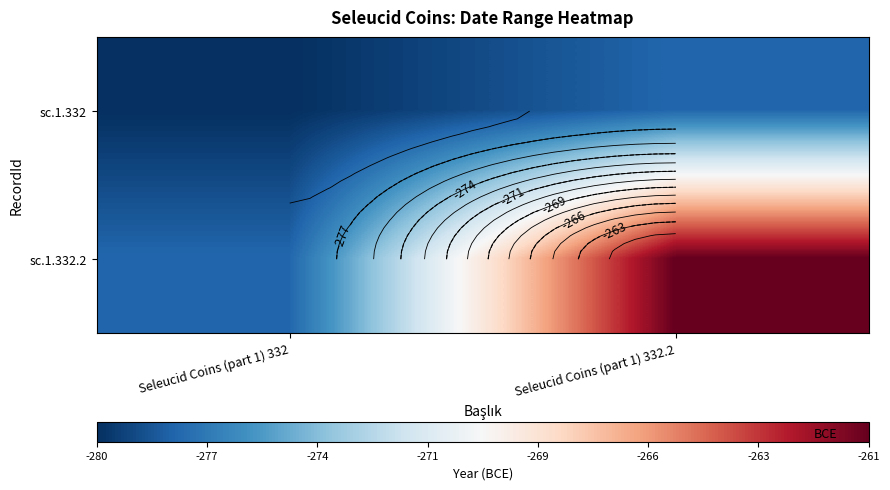

What is the sum of all sc.1.332 values?

-558